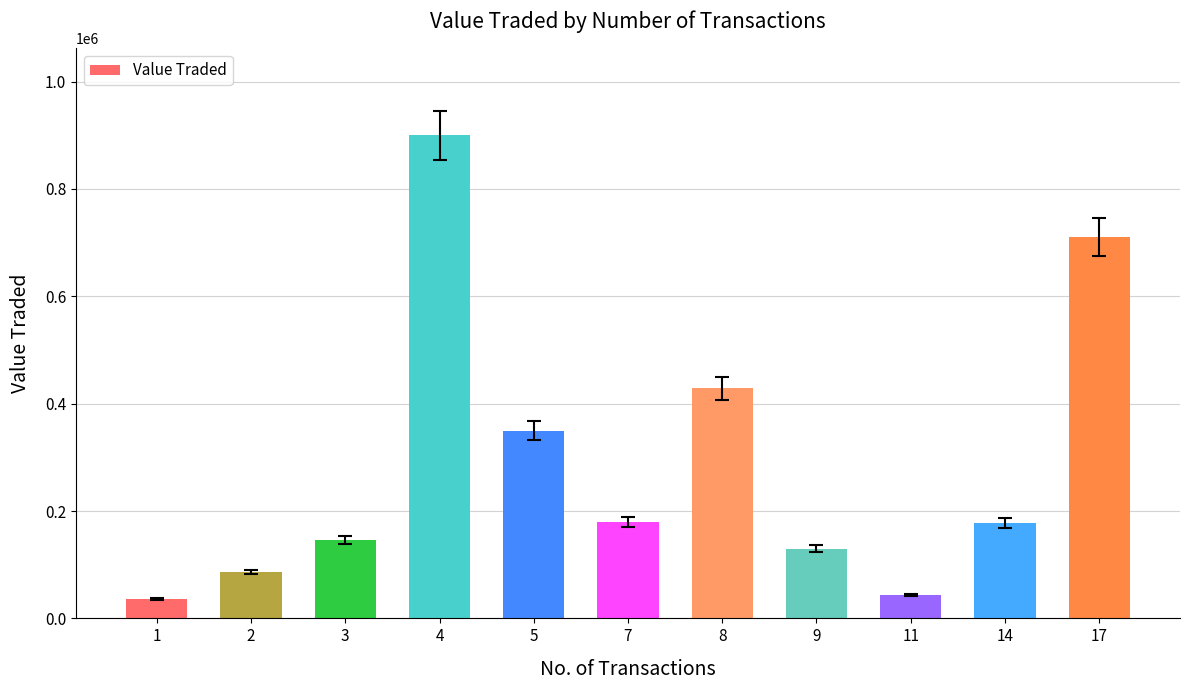

What is the value of the 2nd bar from the left?

86706